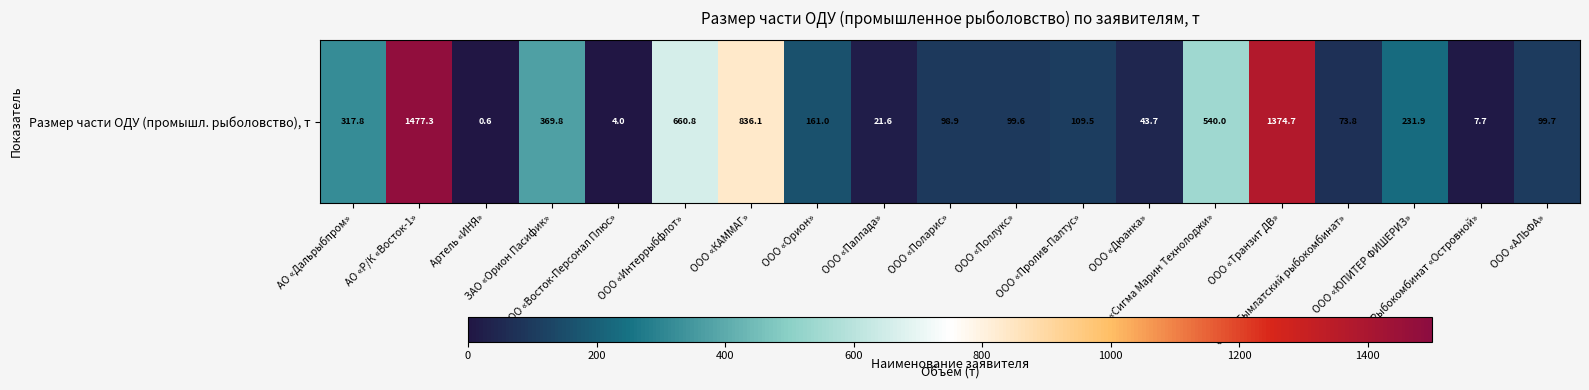

Between ООО «КАММАГ» and Артель «ИНЯ», which is larger?

ООО «КАММАГ»